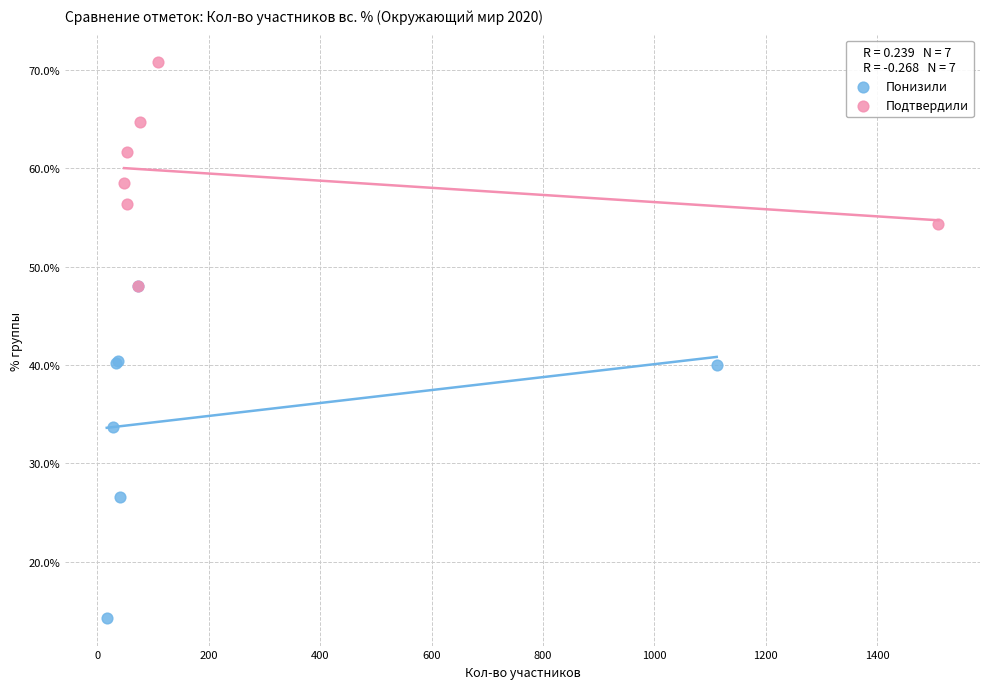

What are all the series names shown in the legend?

Понизили, Подтвердили